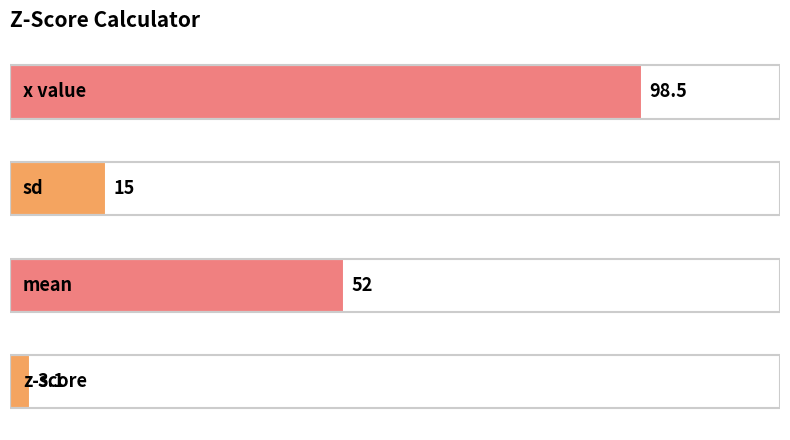

What is the maximum value shown in the chart?

98.5